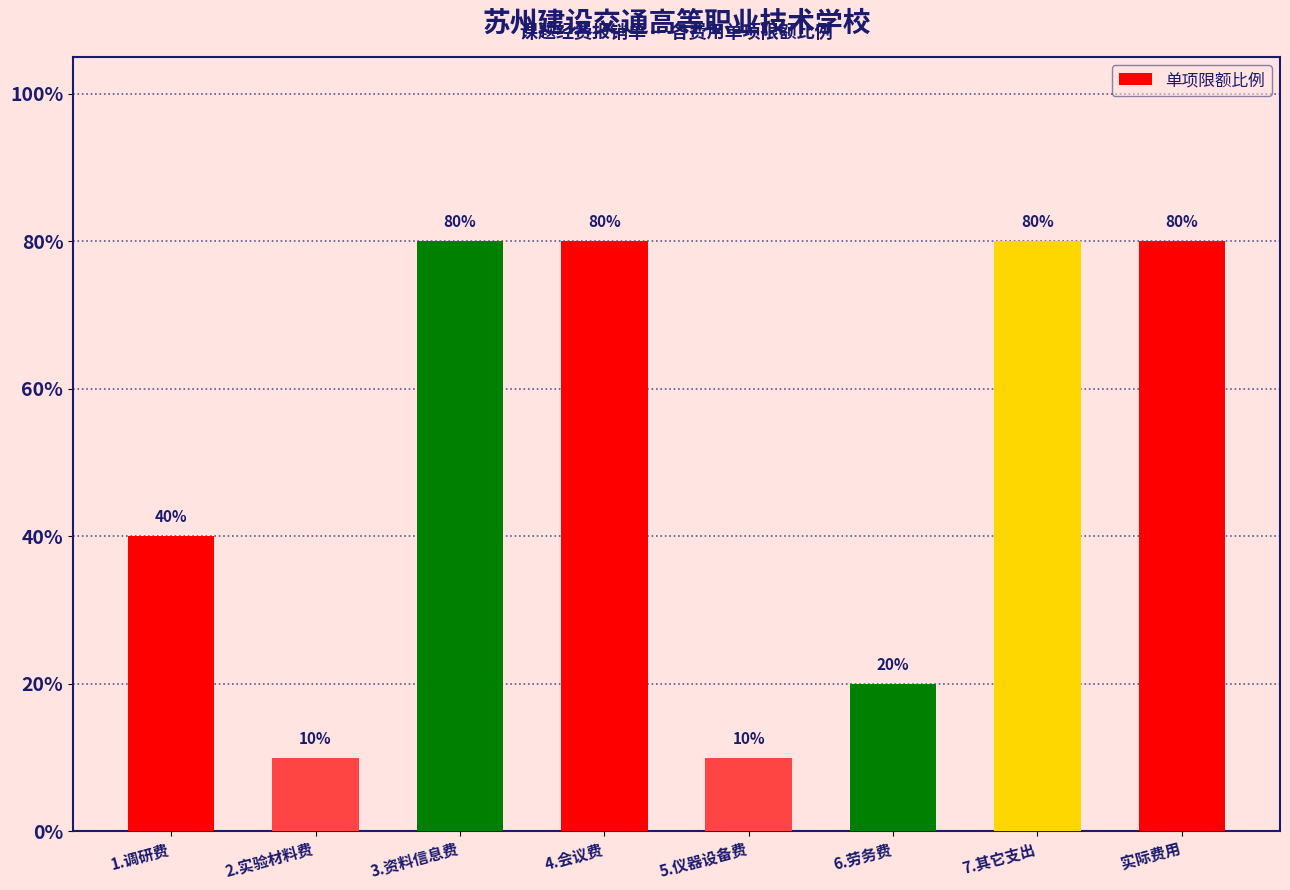

Are the bars horizontal?

No